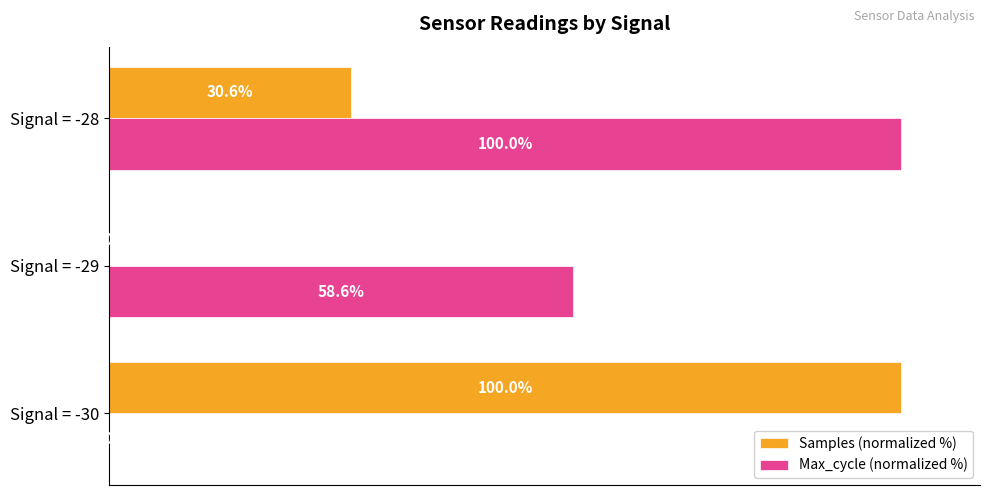

At which category is the sum across all series the highest?

Signal = -28